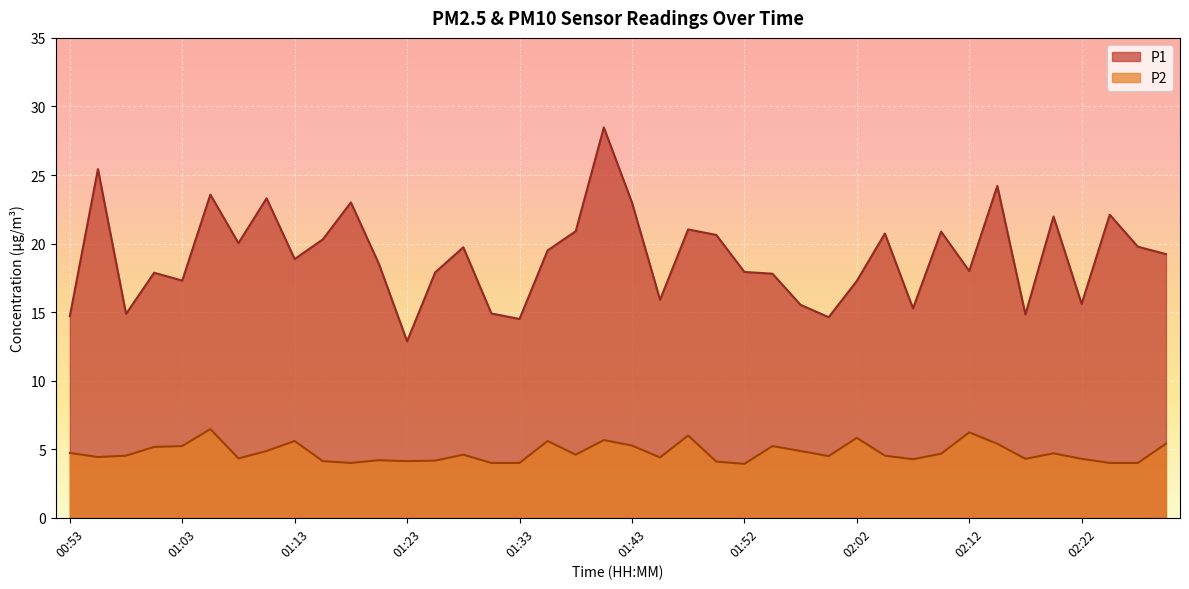

Reading left to right, what are all the values shown in this chart?

P1: 00:53=14.7	00:56=25.4	00:58=14.9	01:01=17.9	01:03=17.3	01:06=23.6	01:08=20.0	01:11=23.3	01:13=18.9	01:15=20.3	01:18=23.0	01:20=18.5	01:23=12.9	01:25=17.9	01:28=19.7	01:30=14.9	01:33=14.5	01:35=19.5	01:38=20.9	01:40=28.5	01:43=23.0	01:45=15.9	01:47=21.0	01:50=20.6	01:52=17.9	01:55=17.8	01:57=15.5	02:00=14.6	02:02=17.3	02:05=20.7	02:07=15.3	02:10=20.9	02:12=18.0	02:15=24.2	02:17=14.8	02:20=22.0	02:22=15.6	02:25=22.1	02:27=19.8	02:29=19.2
P2: 00:53=4.7	00:56=4.4	00:58=4.5	01:01=5.2	01:03=5.2	01:06=6.5	01:08=4.3	01:11=4.9	01:13=5.6	01:15=4.1	01:18=4.0	01:20=4.2	01:23=4.1	01:25=4.2	01:28=4.6	01:30=4.0	01:33=4.0	01:35=5.6	01:38=4.6	01:40=5.7	01:43=5.3	01:45=4.4	01:47=6.0	01:50=4.1	01:52=3.9	01:55=5.2	01:57=4.9	02:00=4.5	02:02=5.8	02:05=4.5	02:07=4.3	02:10=4.7	02:12=6.2	02:15=5.4	02:17=4.3	02:20=4.7	02:22=4.3	02:25=4.0	02:27=4.0	02:29=5.4